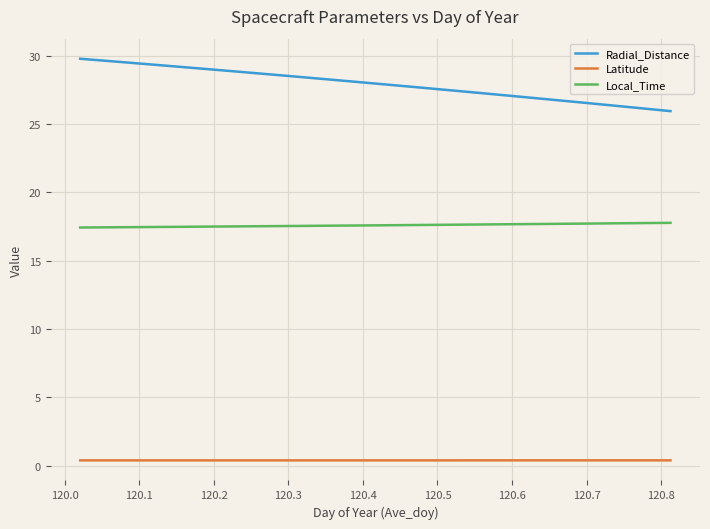

What is the highest value of the Local_Time series?

17.8